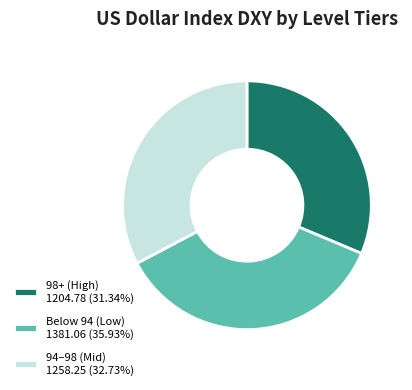

Is there any slice that represents more than half of the pie?

No